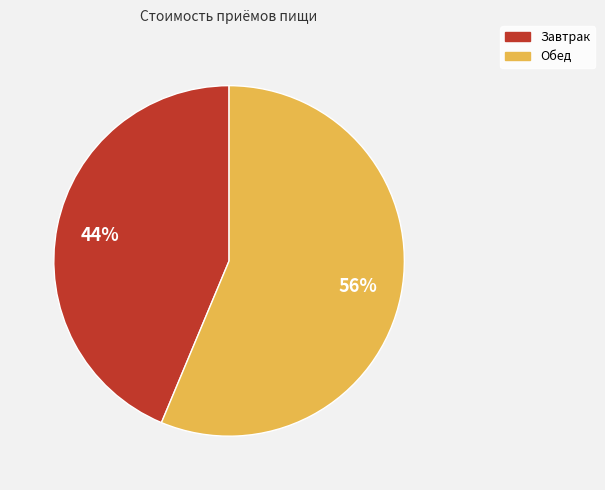

To the nearest percent, what is the combined percentage of Обед and Завтрак?

100%